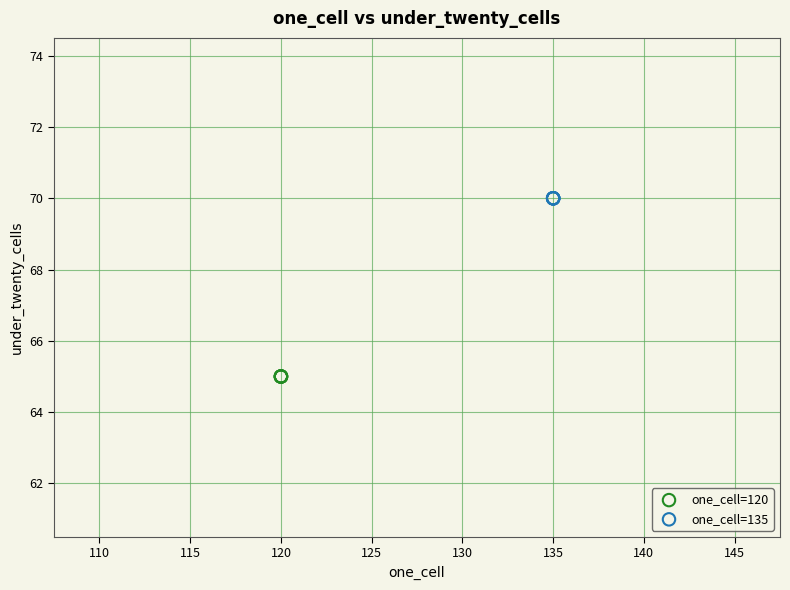

Which series reaches the minimum Y coordinate?

one_cell=120